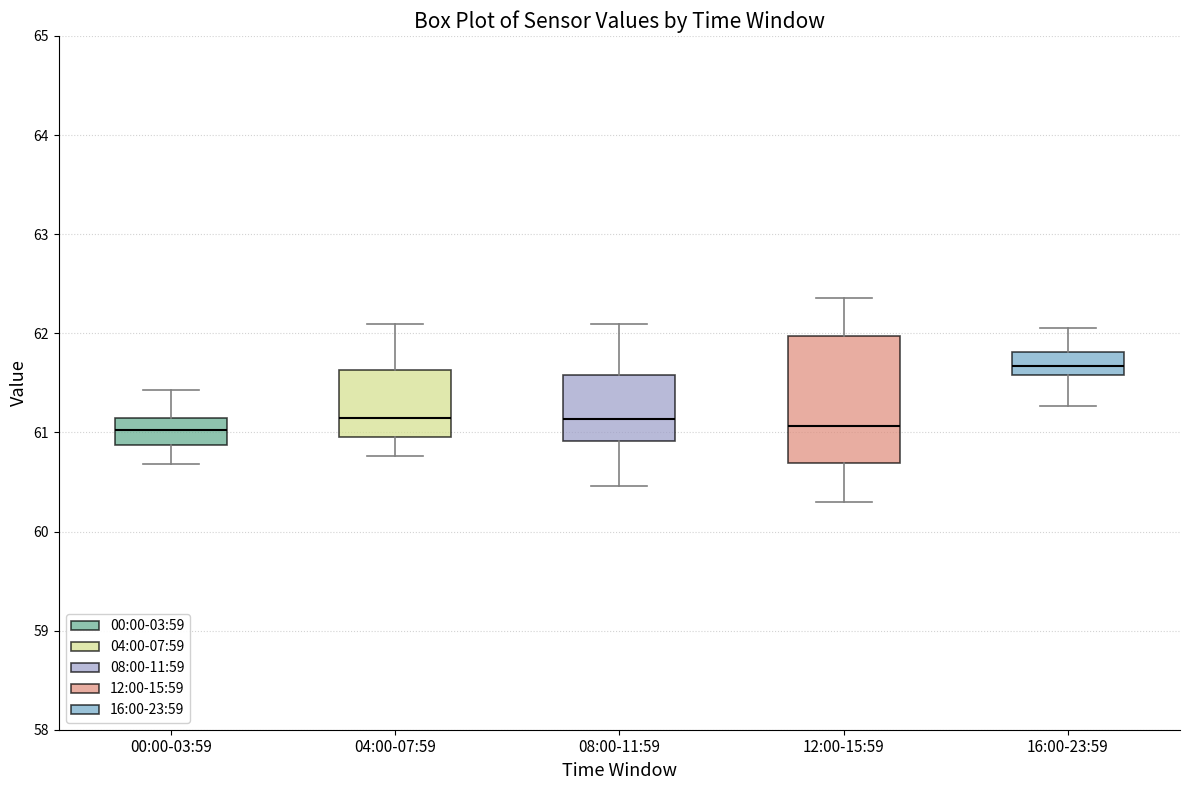

Where does the median line of the box for 12:00-15:59 sit on the y-axis? The values are not printed on the chart, so give them approximately, as read against the axis.

61.1